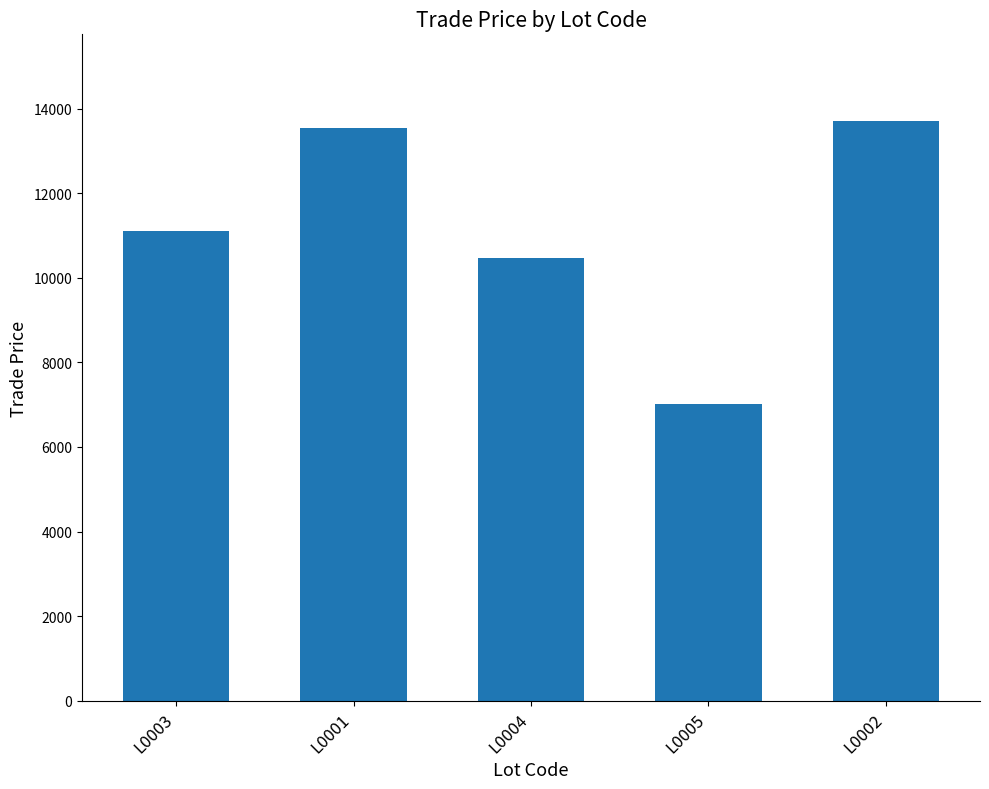

At which label is the value closest to 10356?

L0004